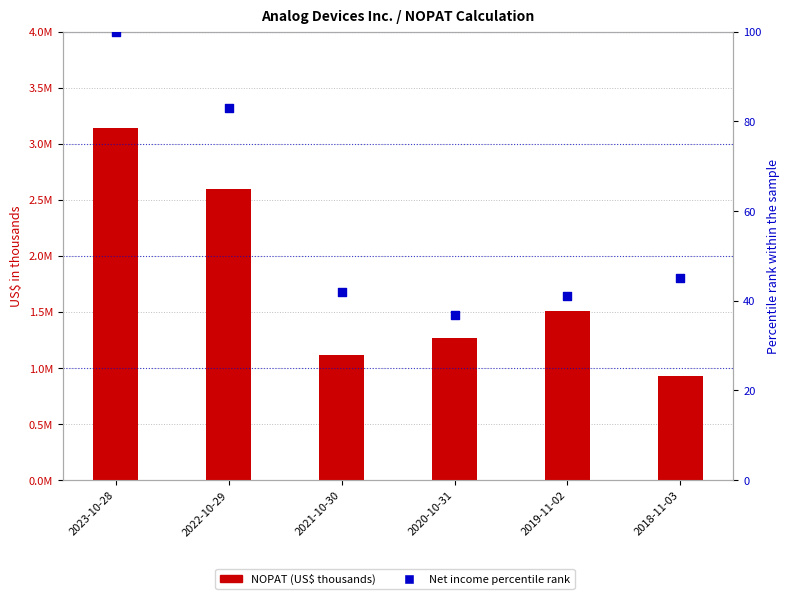

At which category is the sum across all series the highest?

2023-10-28